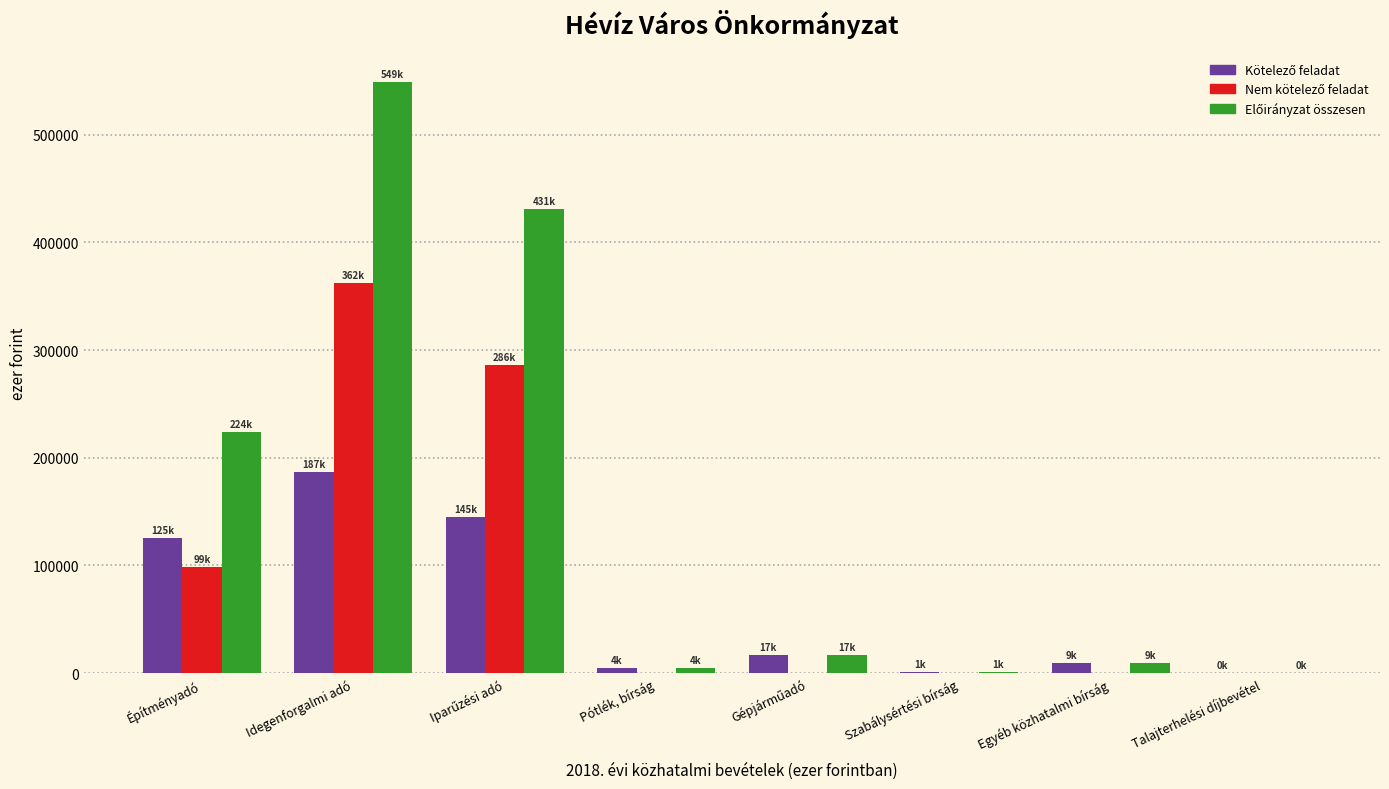

What is the maximum value shown in the chart?

549000